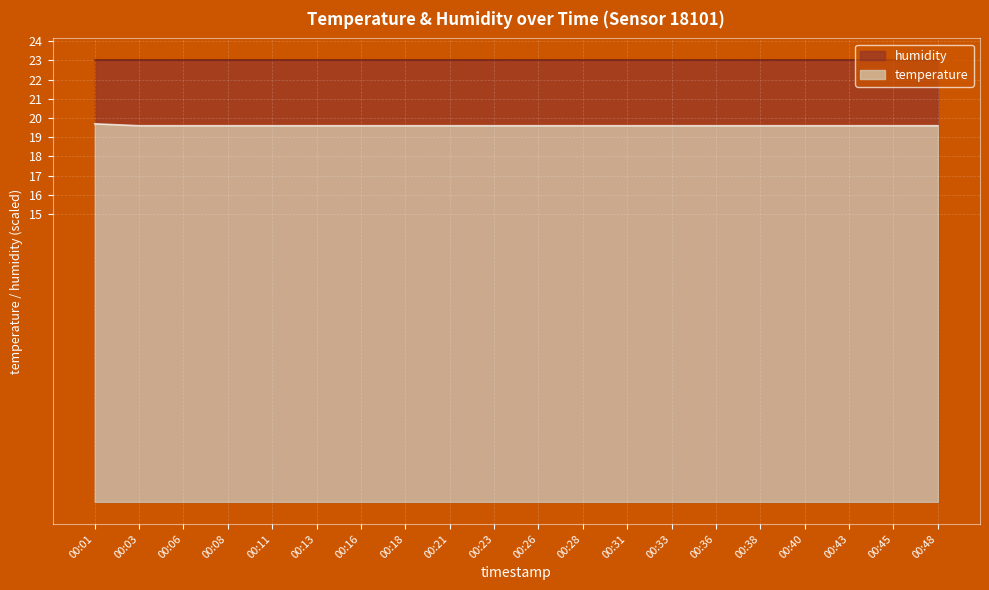

What is the greatest value displayed?

23.0